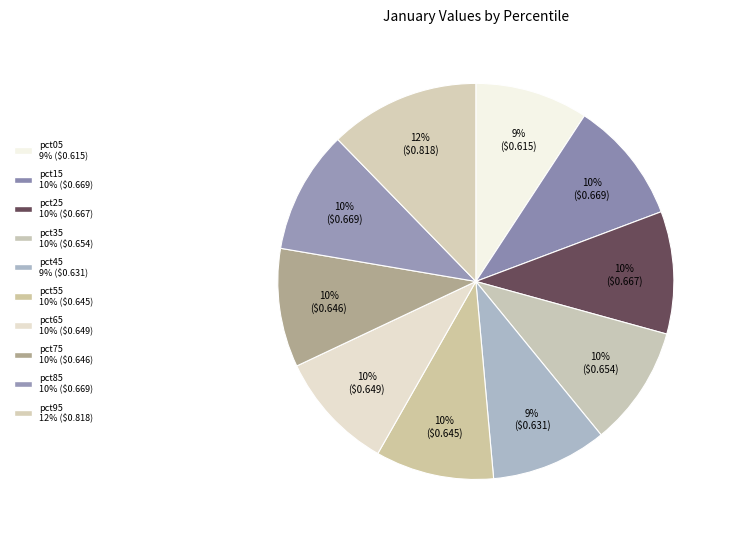

Does any single category account for the majority?

No